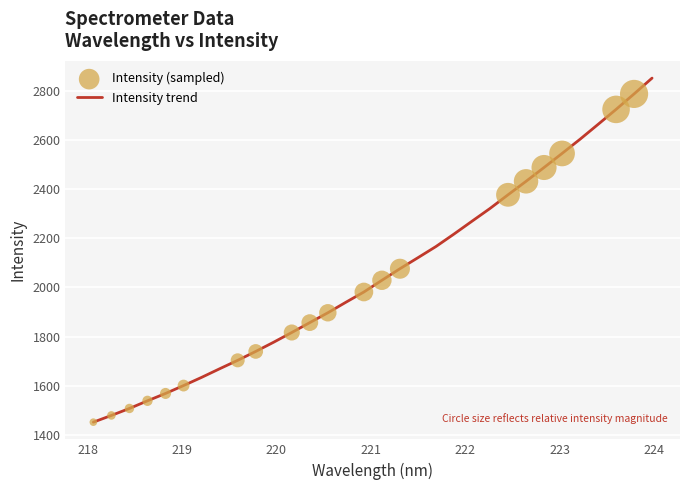

What is the minimum value shown in the chart?

1452.0